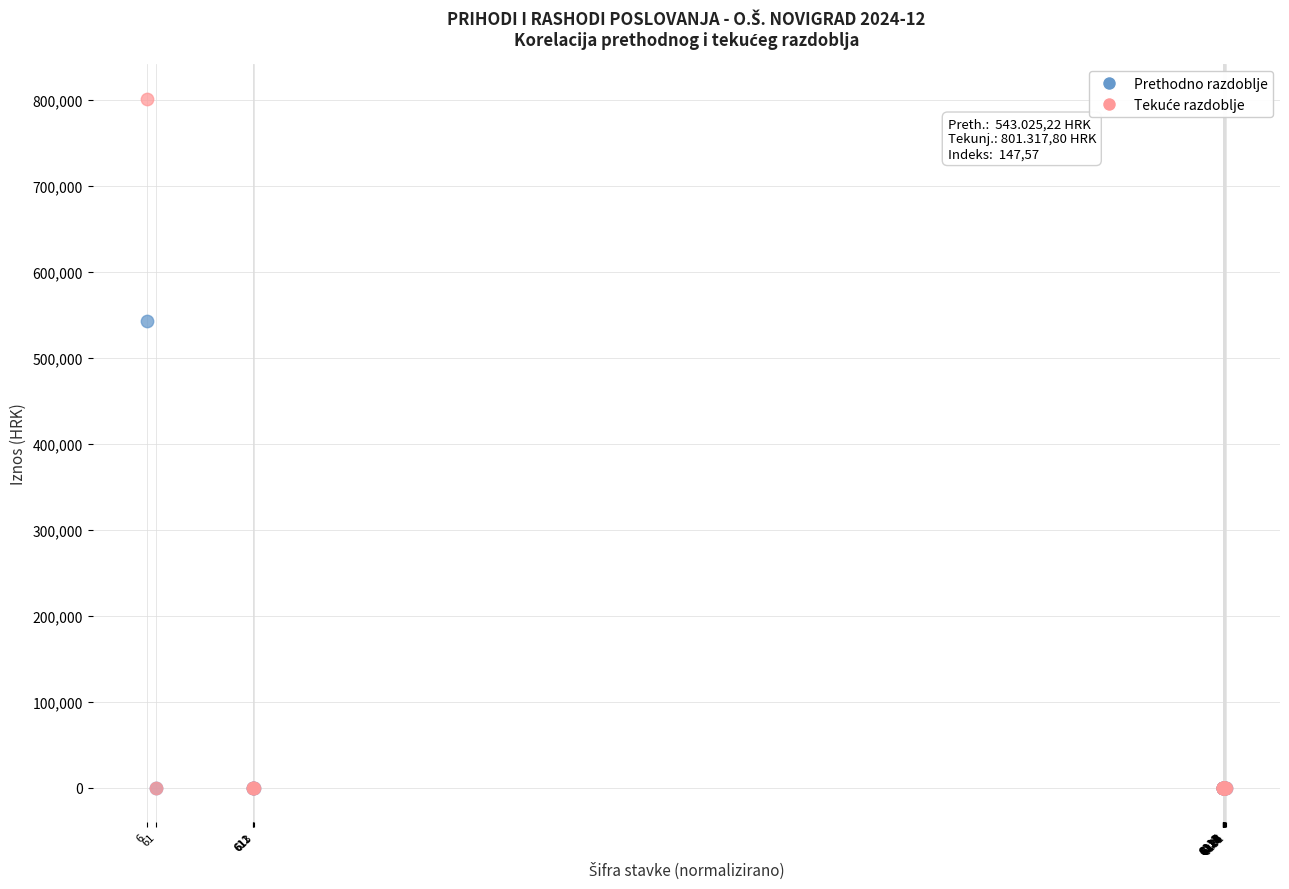

Across all series, what Y value is closest to 400658?

543025.2